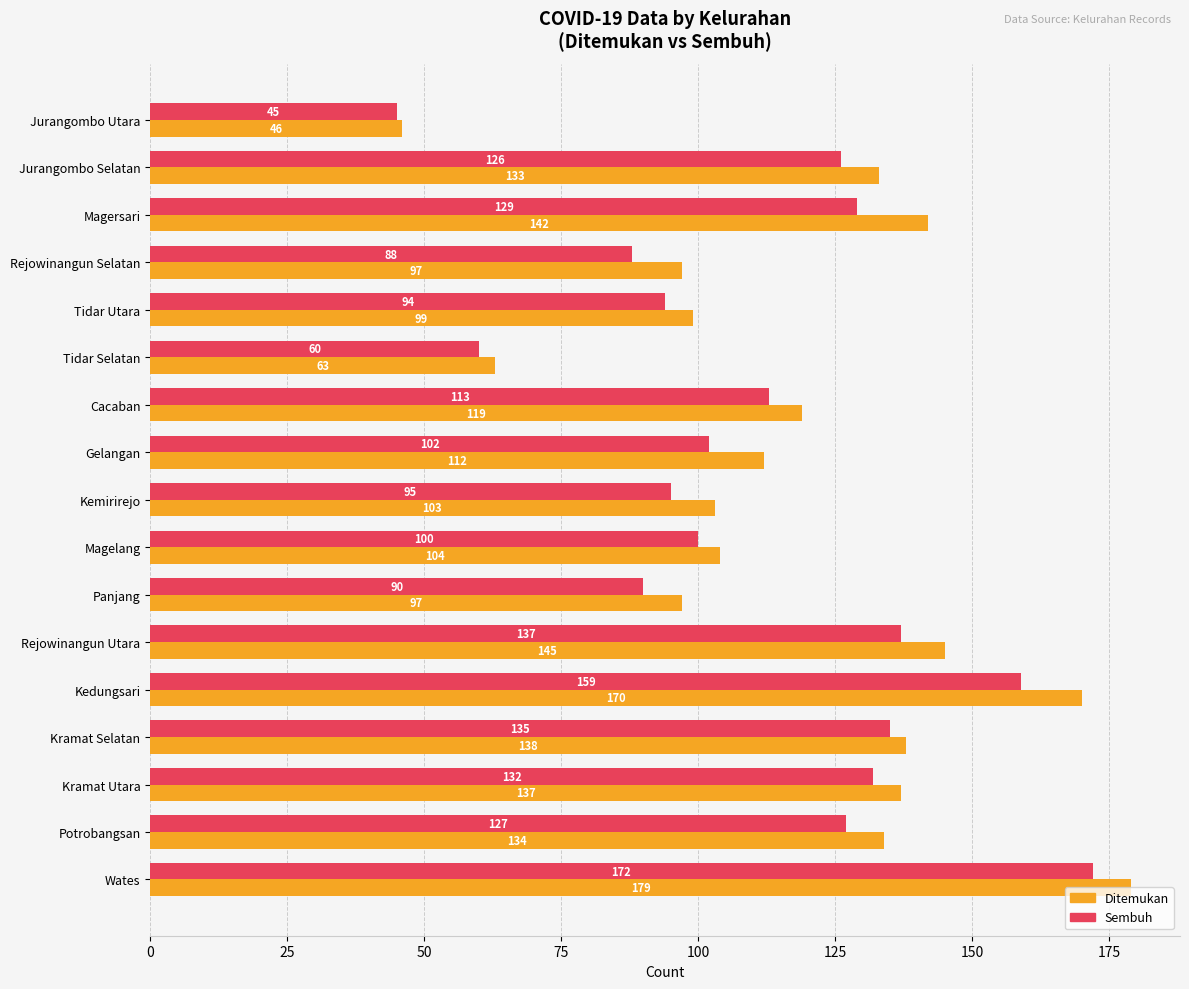

Rank the series by their average value, from highest to lowest.

Ditemukan, Sembuh